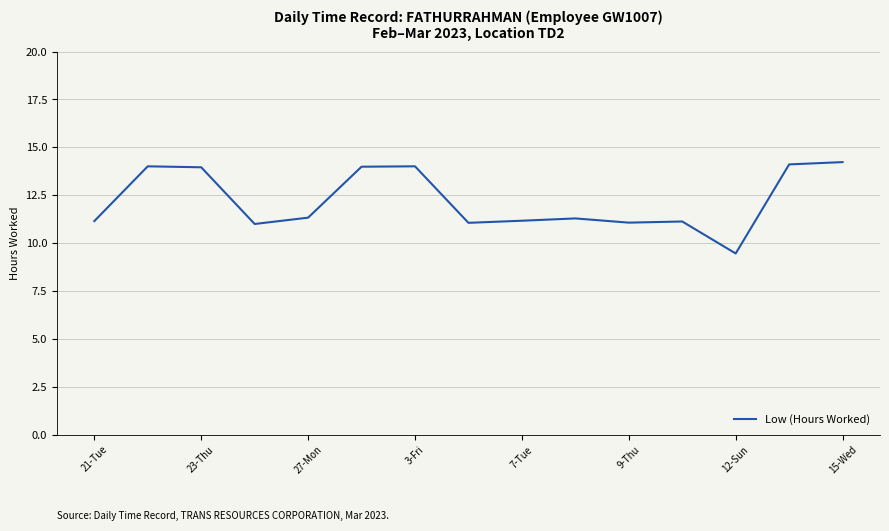

What is the maximum value shown in the chart?

14.2